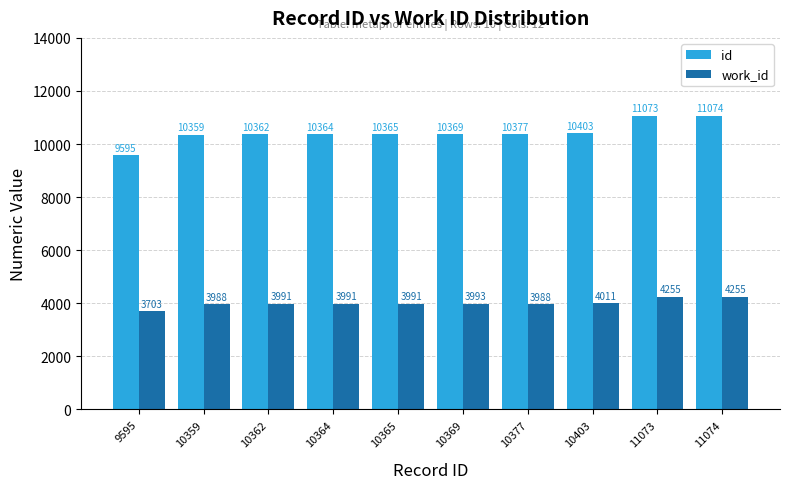

What are all the series names shown in the legend?

id, work_id